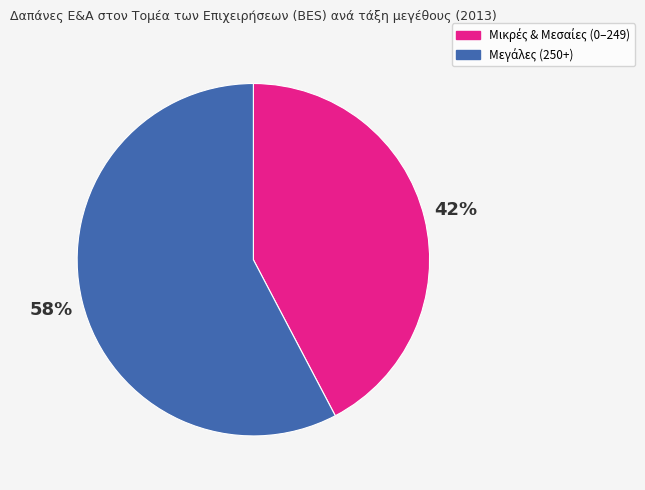

Is there a majority slice in this chart?

Yes